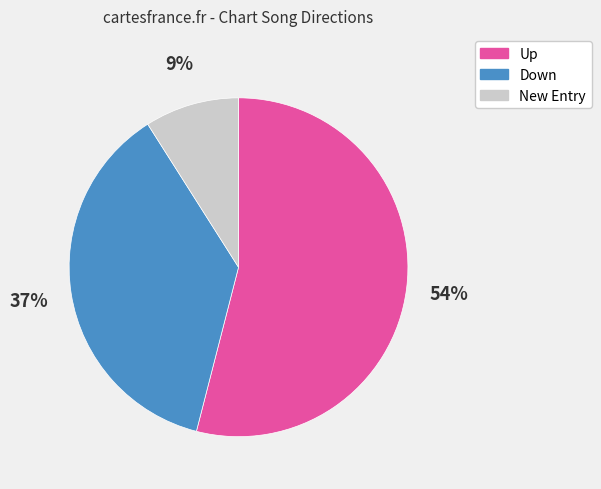

Does any single category account for the majority?

Yes